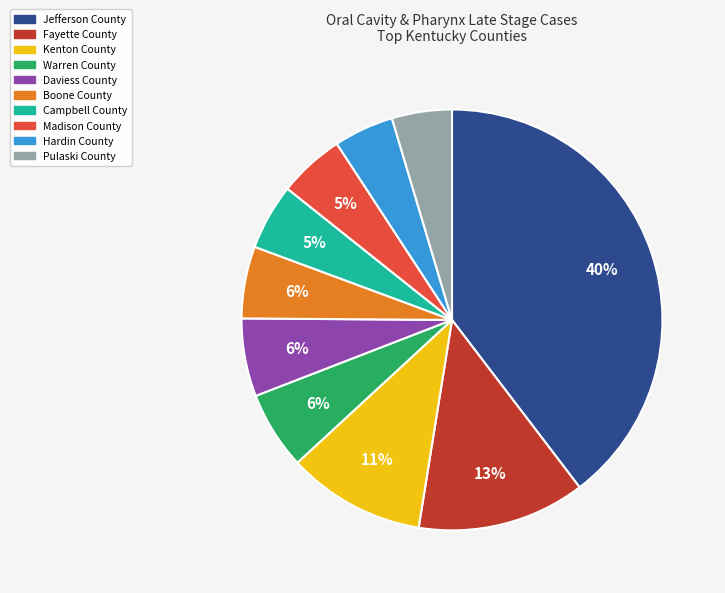

Does Kenton County account for over 50% of the chart?

No